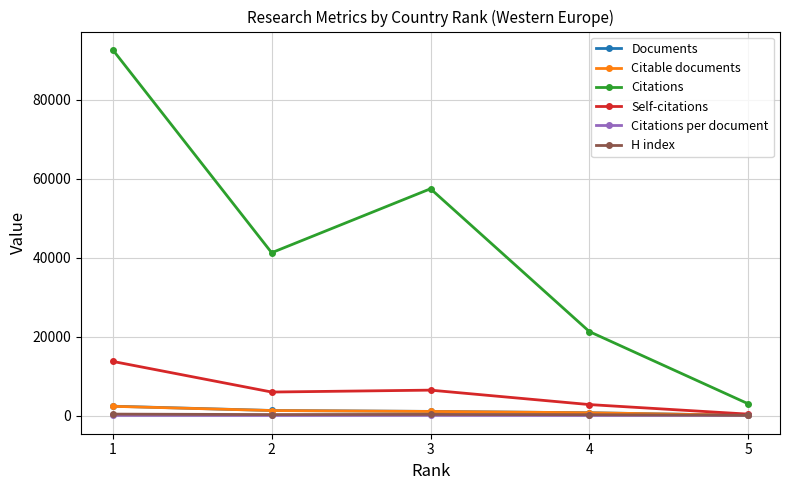

Does the chart have visible grid lines?

Yes